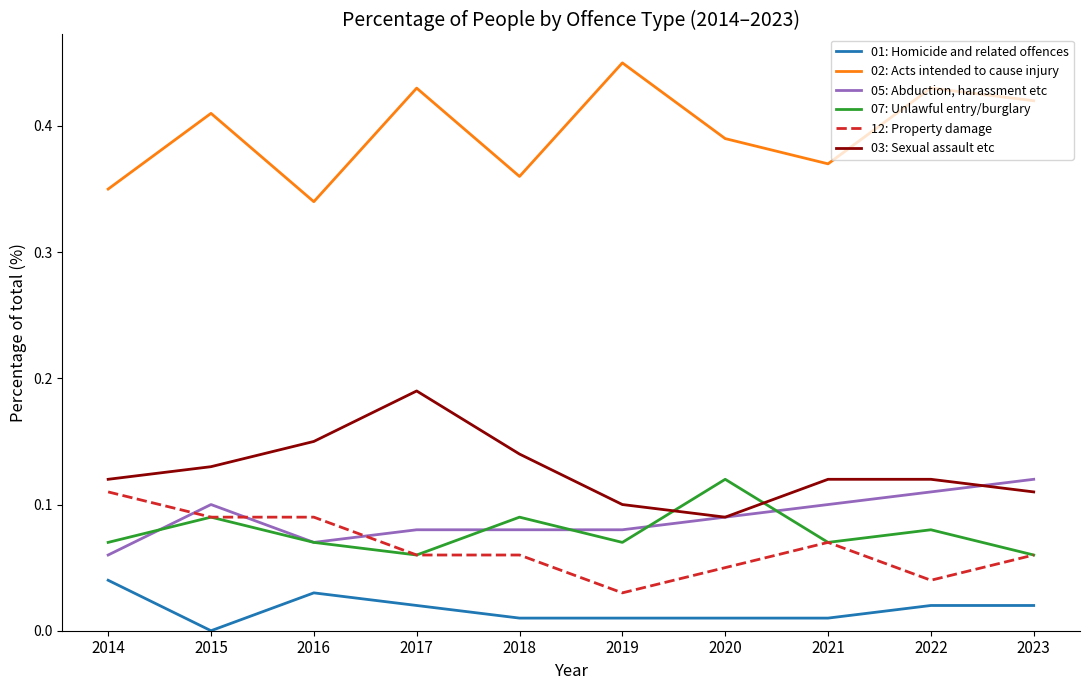

Where is 12: Property damage nearest to the value 0?

2019